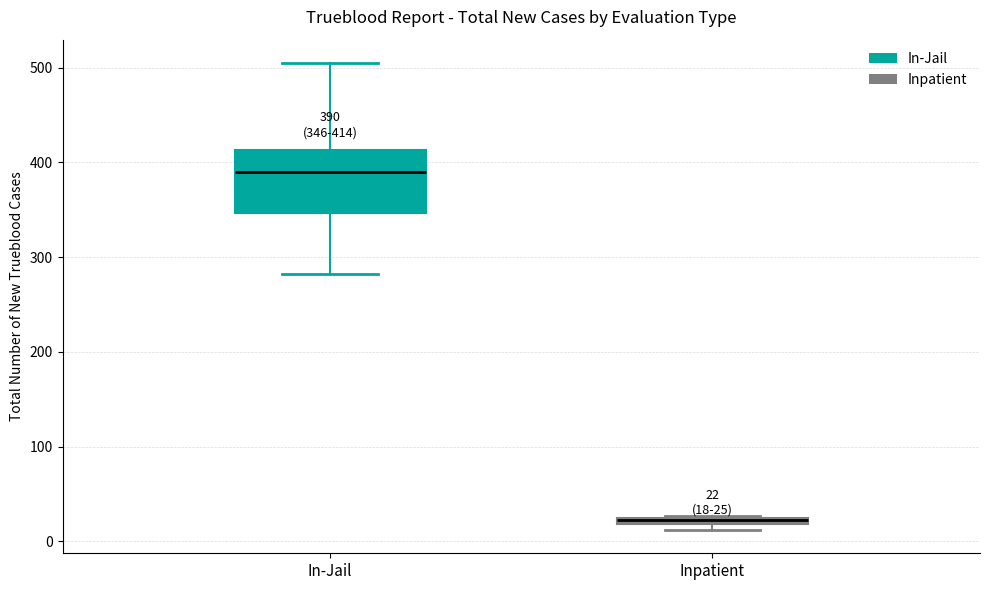

Which box is the tallest, from its lower edge to its upper edge?

In-Jail